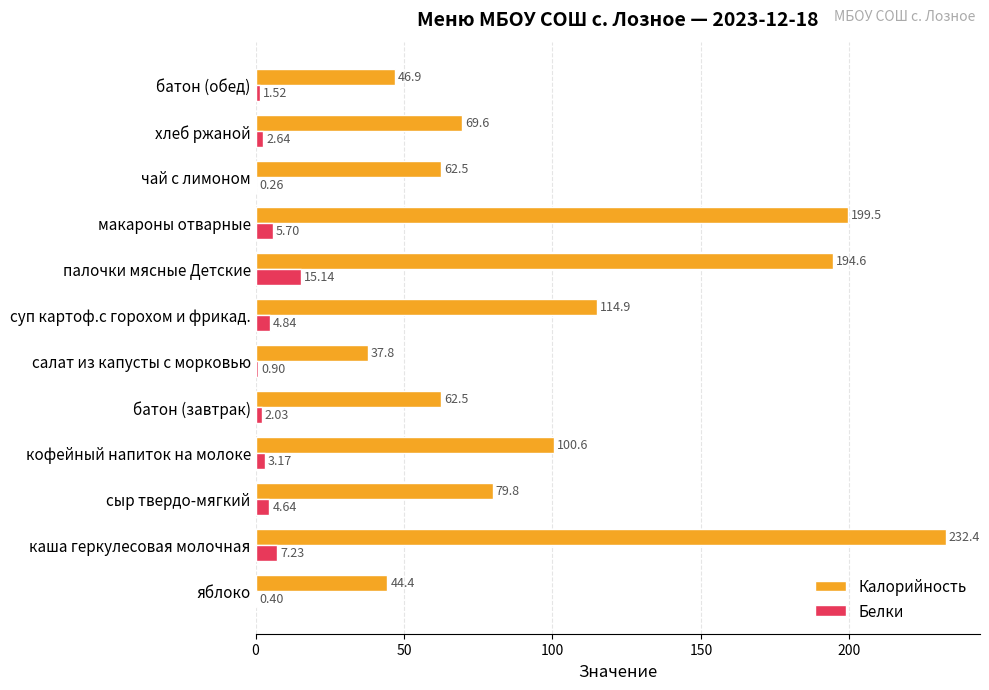

What is the total value across all series at яблоко?

44.8